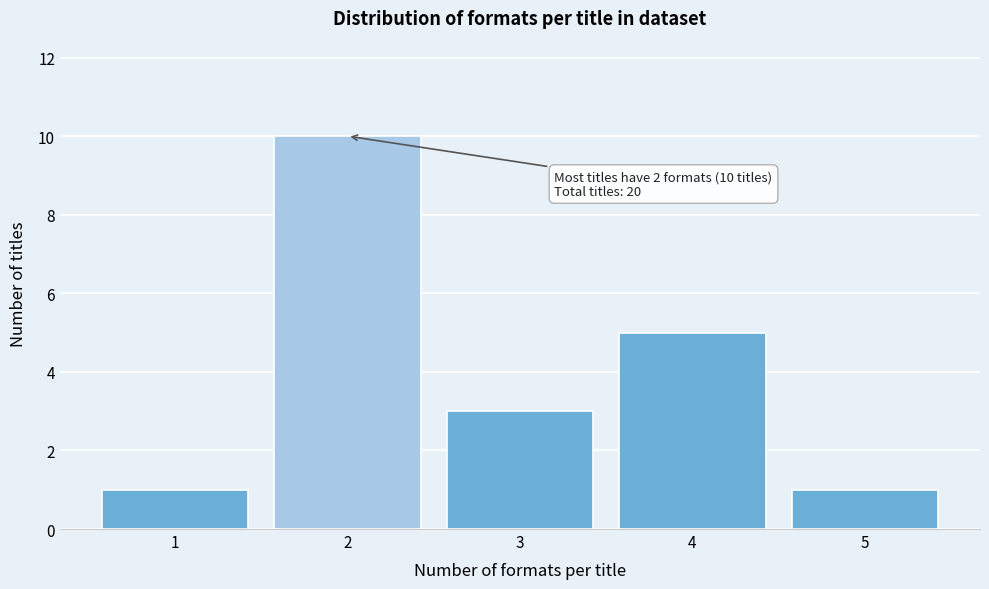

Reading right to left, list all the values displayed in this chart.

1	5	3	10	1